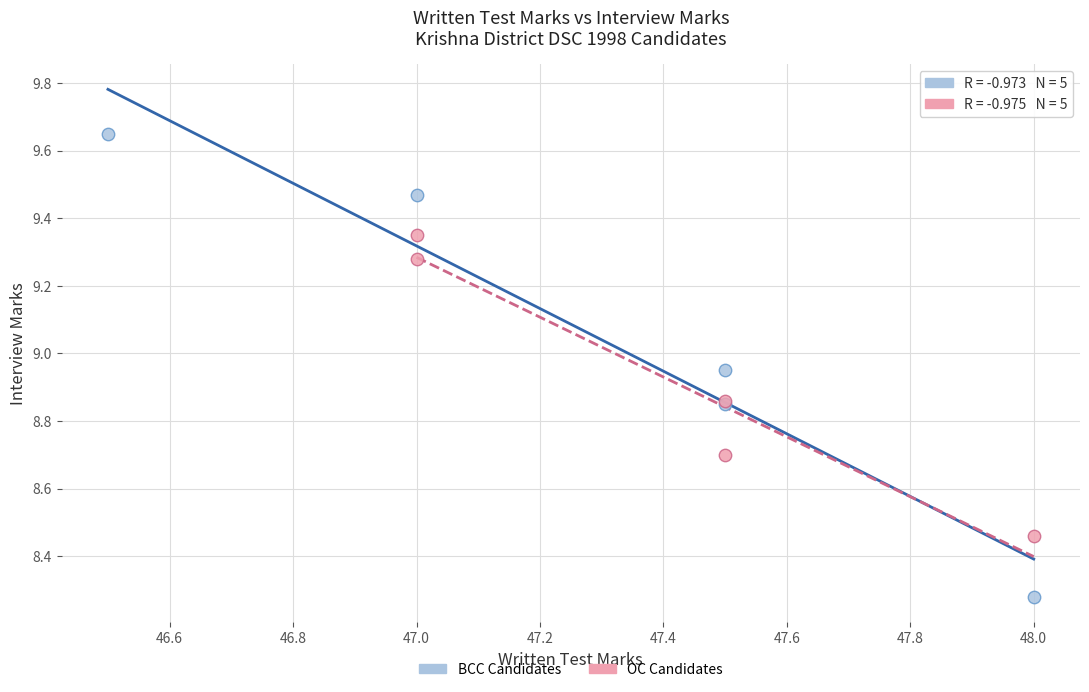

Which series contains the highest Y value?

BCC Candidates